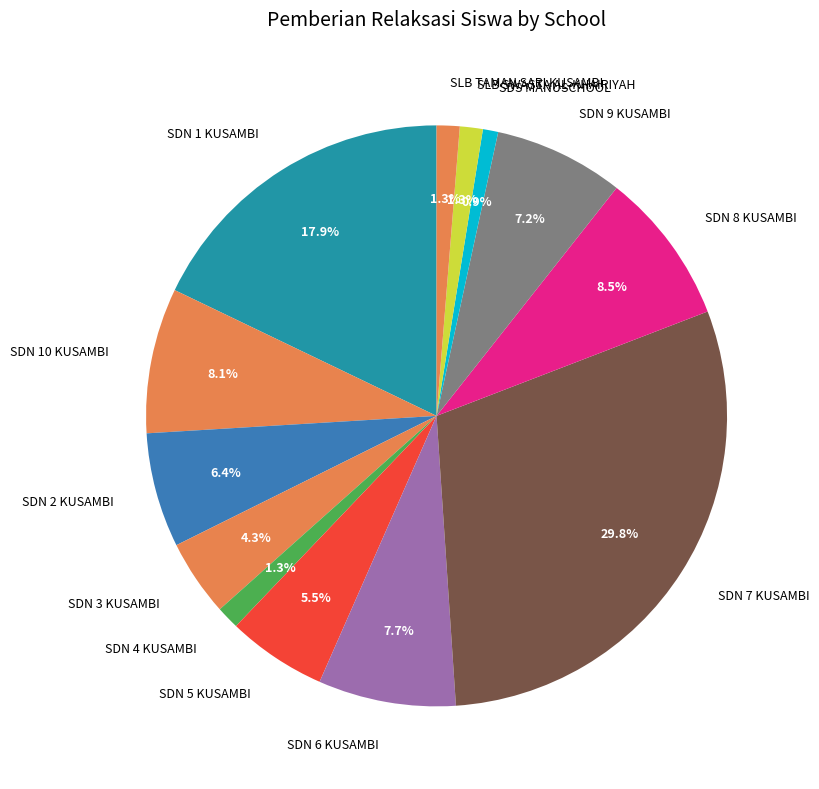

Which category has the biggest portion of the pie?

SDN 7 KUSAMBI